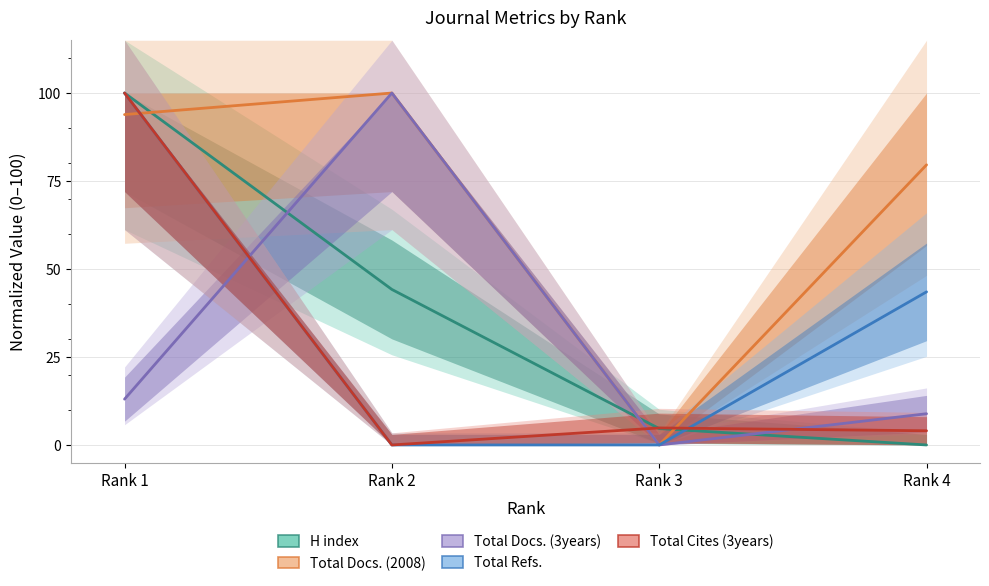

The H index series shows 4.7 at Rank 3. True or false?

True